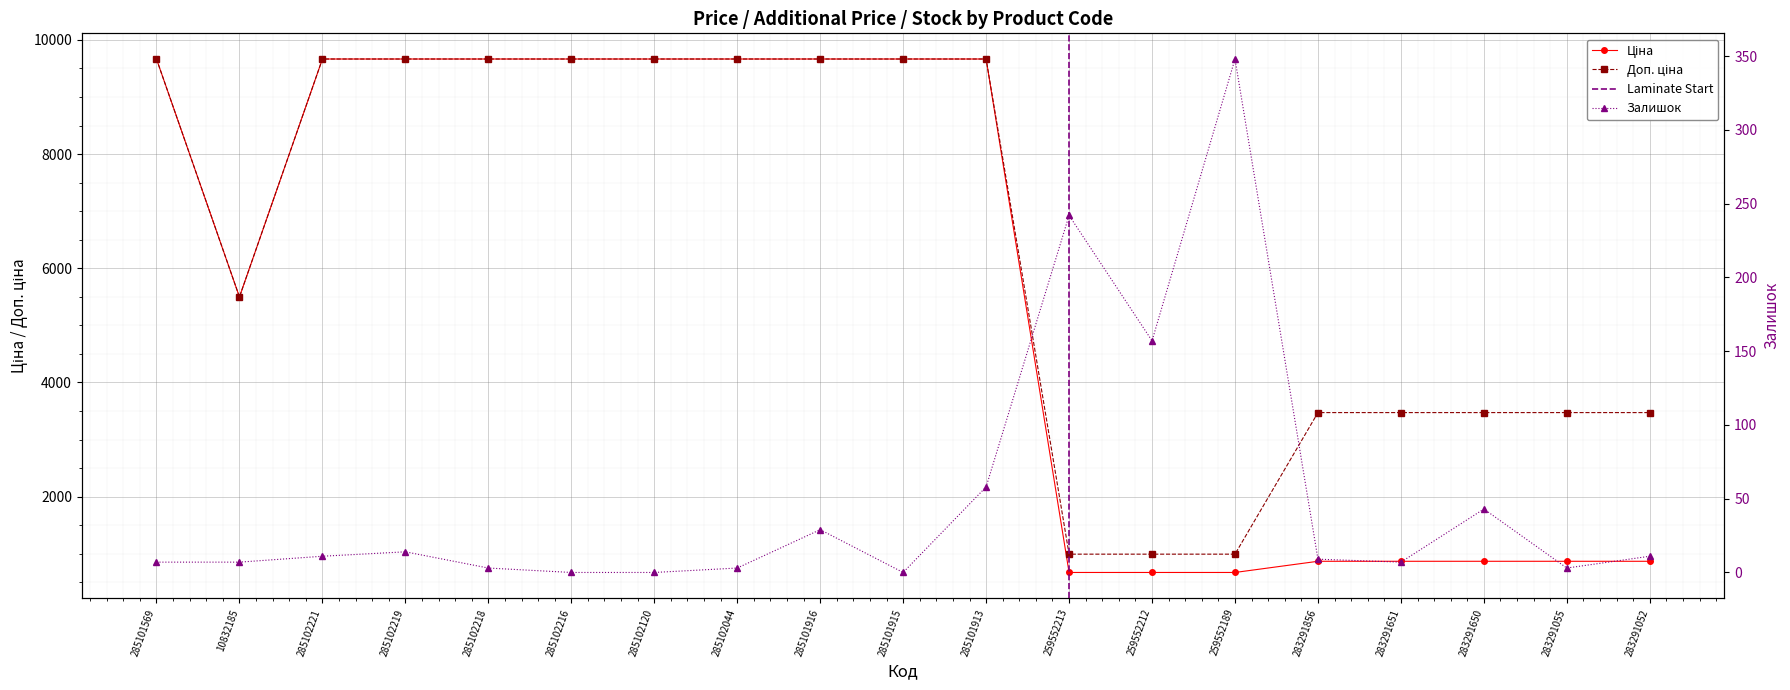

What is the label of the 6th point from the left?

285102216